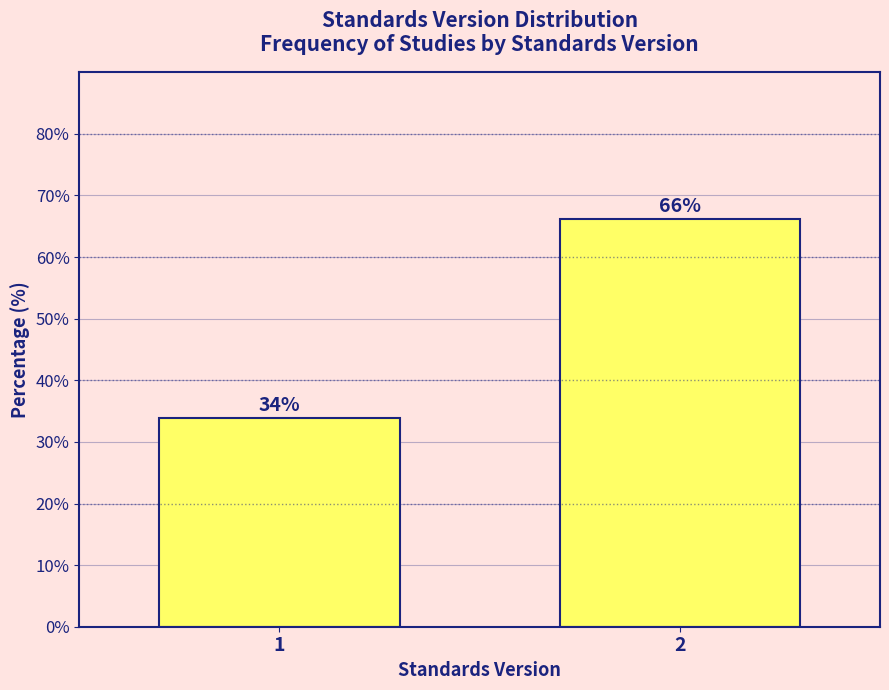

Rank the categories by value from highest to lowest.

2, 1